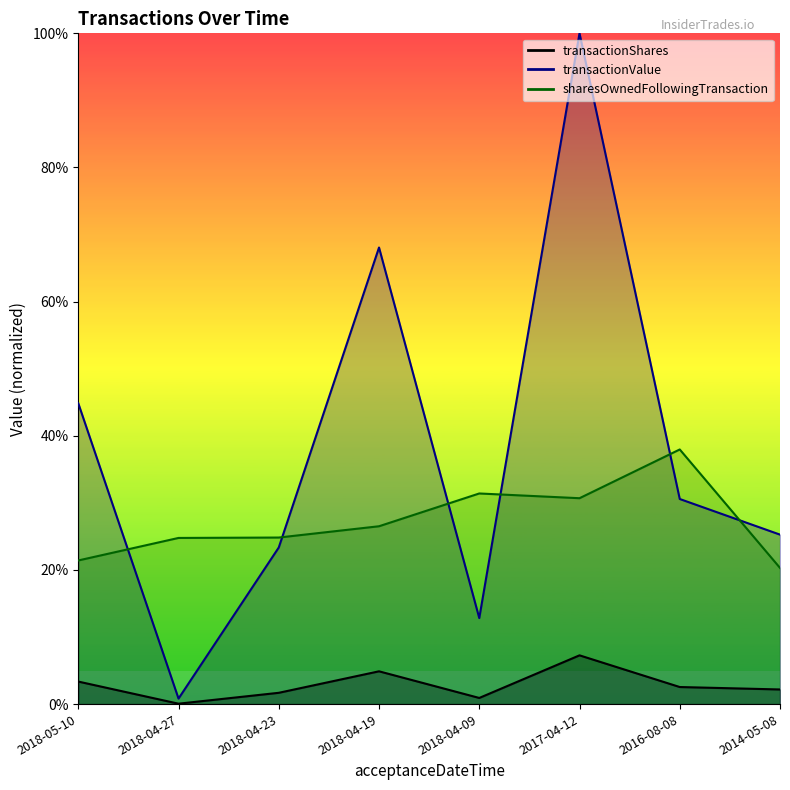

What is the label of the 4th point from the right?

2018-04-09